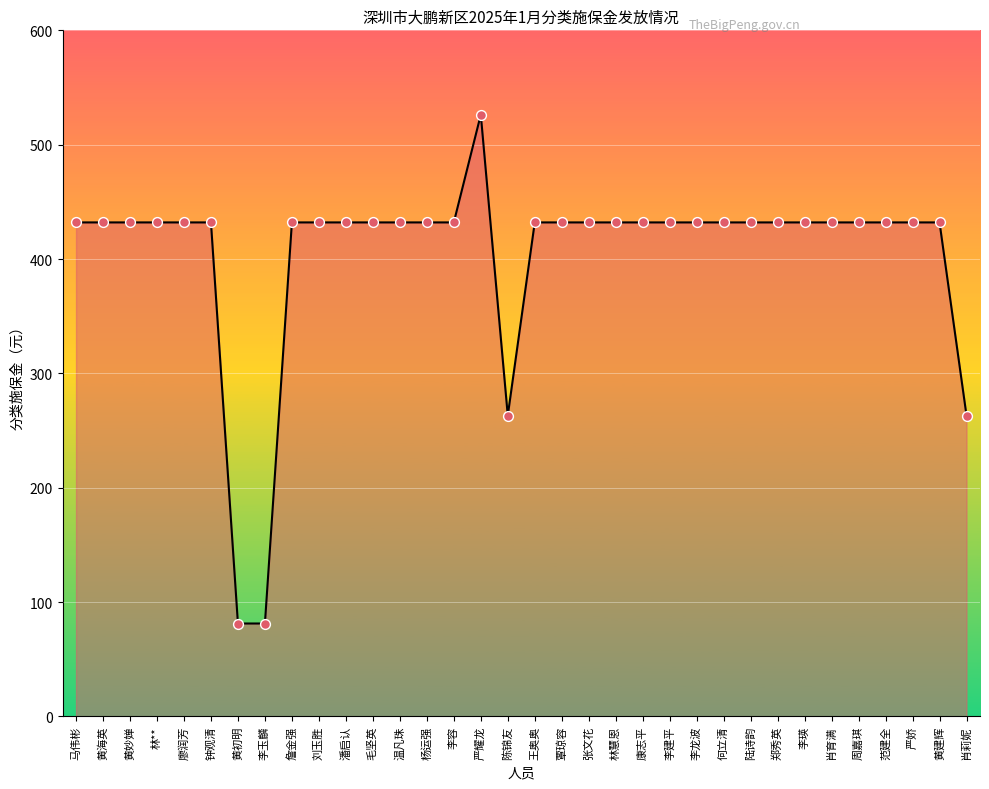

Approximately how many times larger is the value at 王奥奥 compared to 郑秀英?

1.0